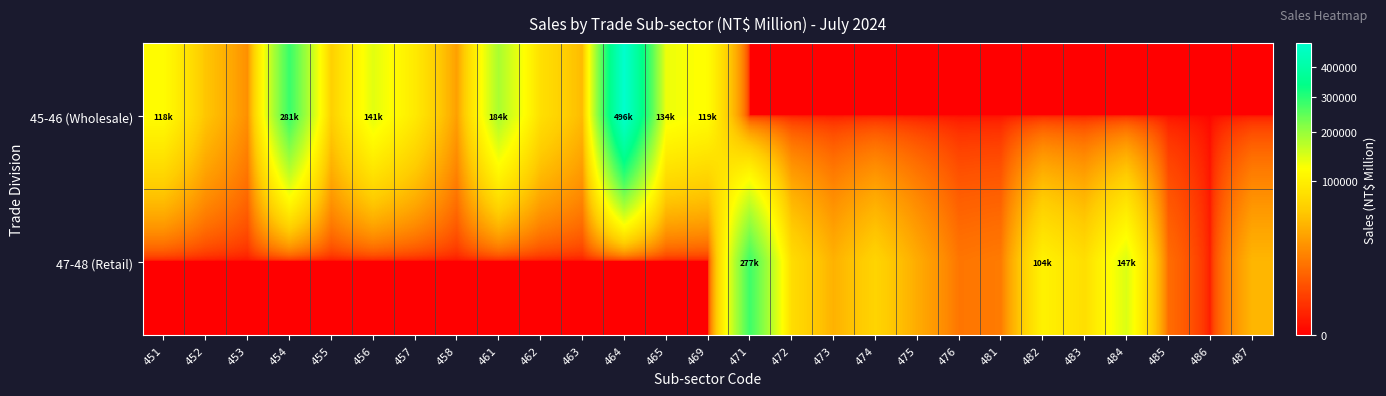

What is the difference between the highest and lowest values at 473?

42268